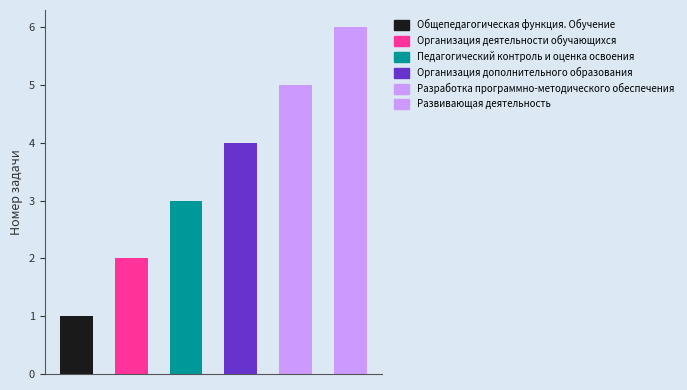

What is the difference between the values at Организация дополнительного образования and Общепедагогическая функция. Обучение?

3